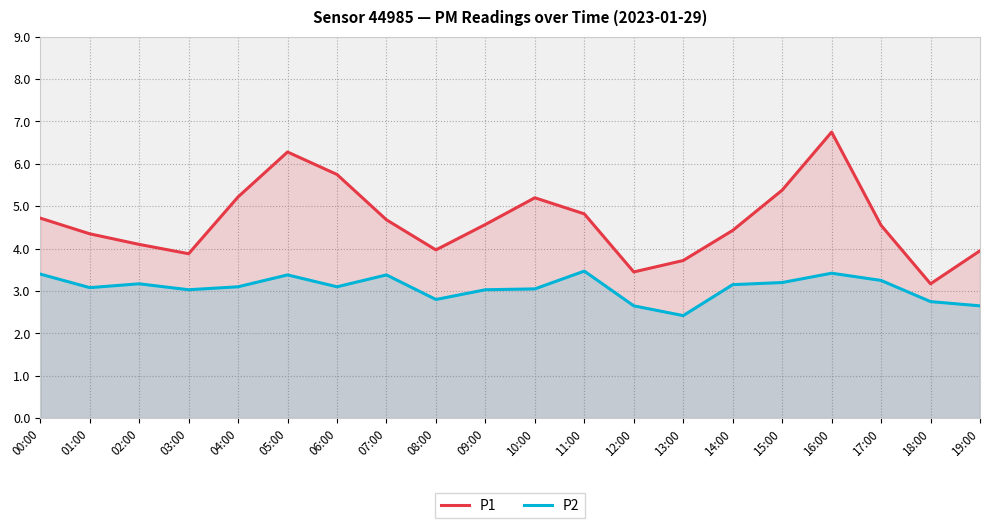

At which category does P1 reach its first local peak?

05:00